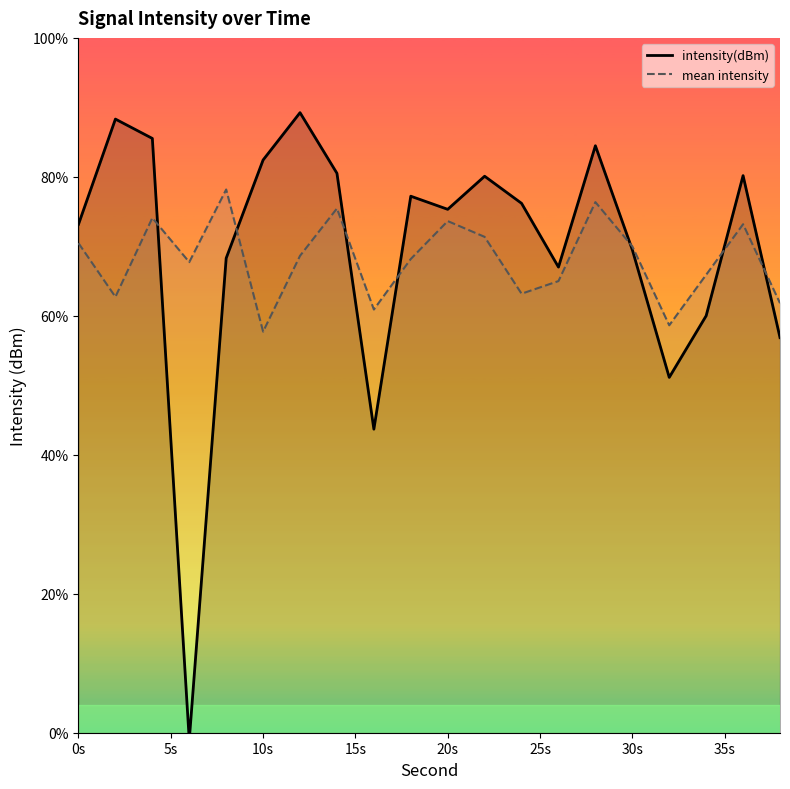

What is the lowest value of the mean intensity series?

57.7